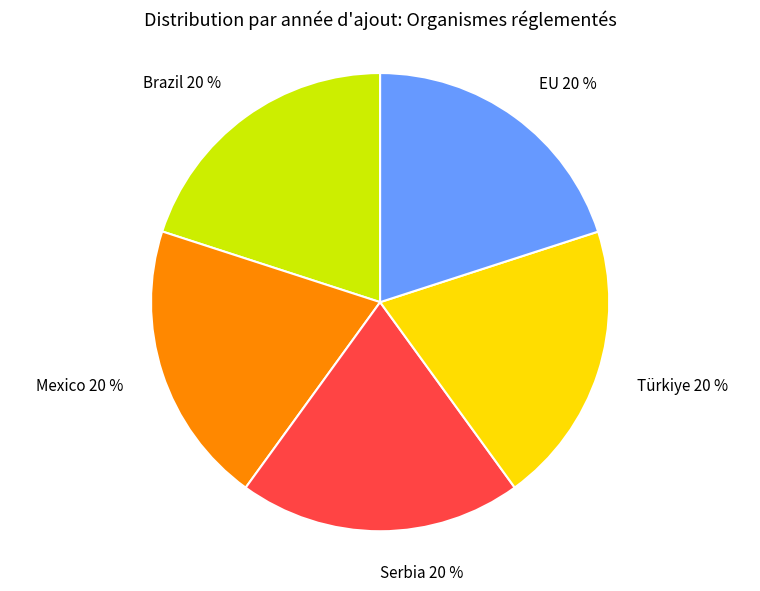

Is the sum of Serbia and Türkiye greater than half?

No